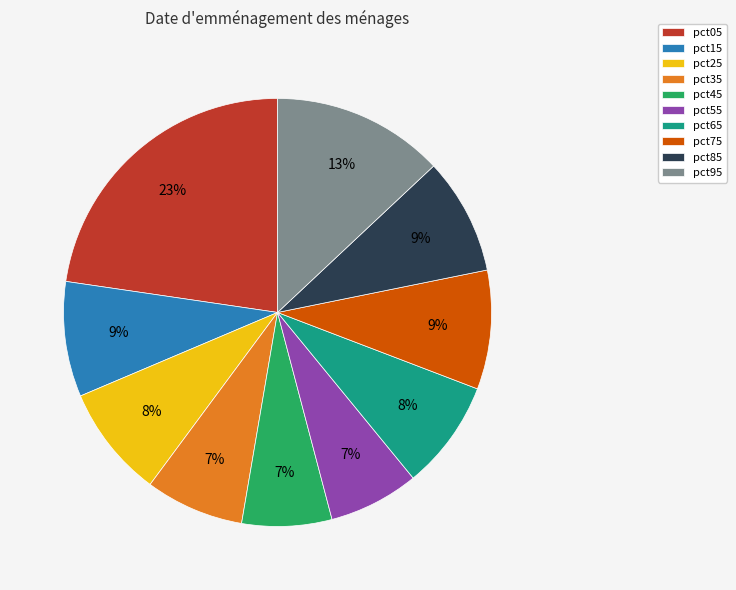

Which has a higher value, pct95 or pct45?

pct95